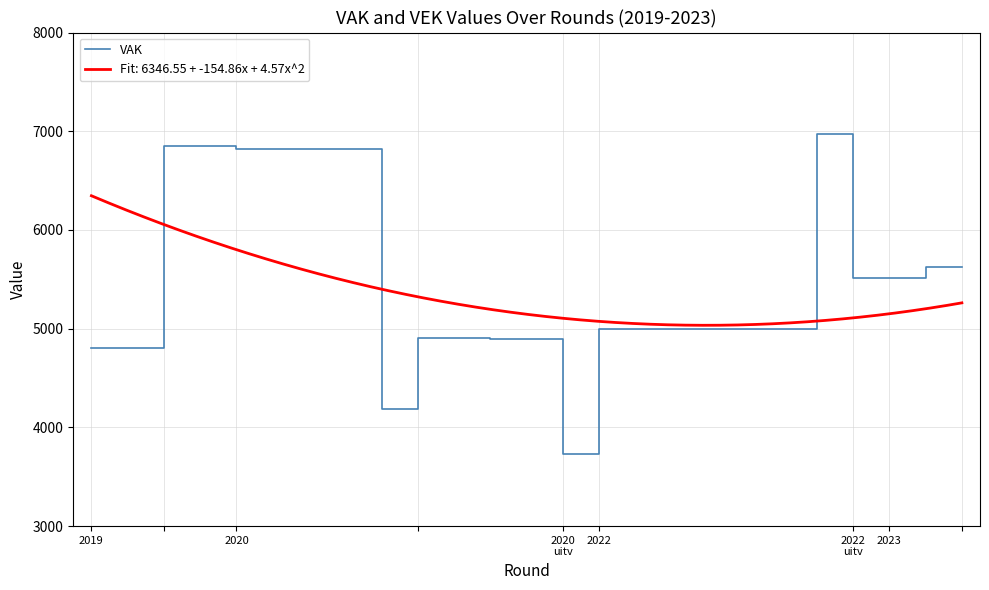

Reading left to right, extract all data points from this chart.

4803	4803	6852	6852	6821	6821	6821	6821	4184	4904	4904	4894	4894	3727	4992	4992	4992	4992	4992	4992	6974	5512	5512	5622	5622